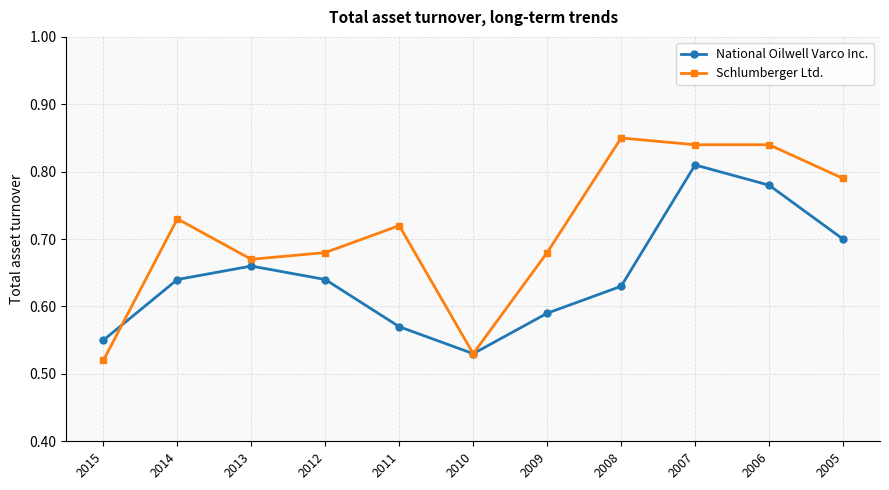

Where is the first local minimum for National Oilwell Varco Inc.?

2010